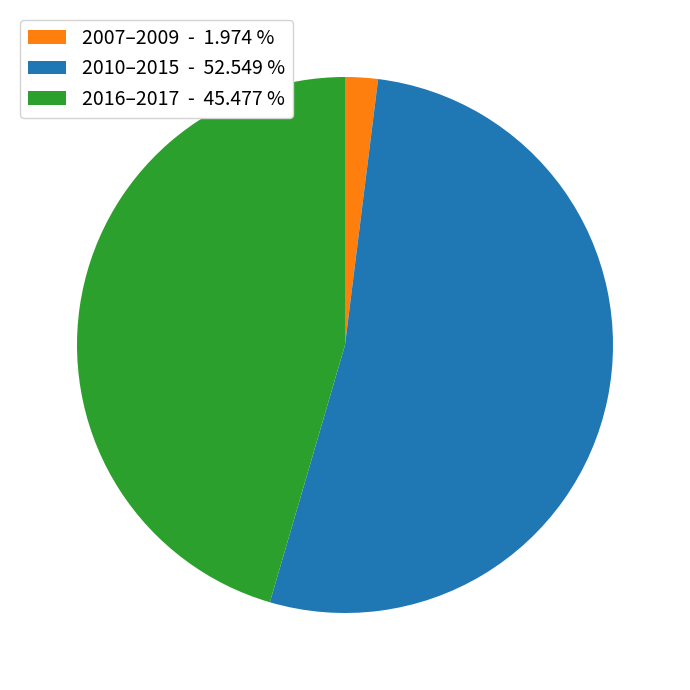

Do 2007–2009 - 1.974 % and 2010–2015 - 52.549 % together represent more than half of the pie?

Yes